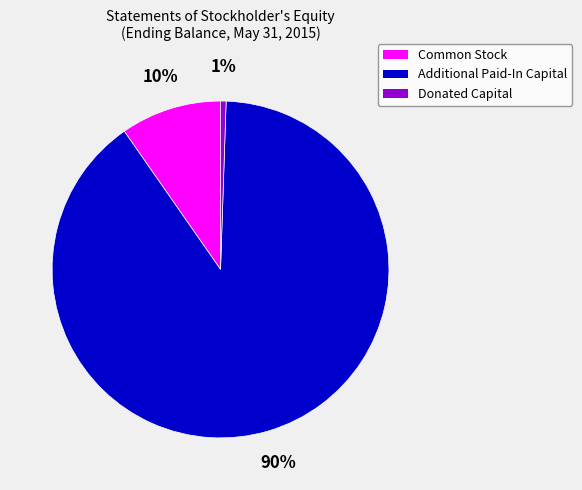

To the nearest percent, what is the average slice percentage?

33%